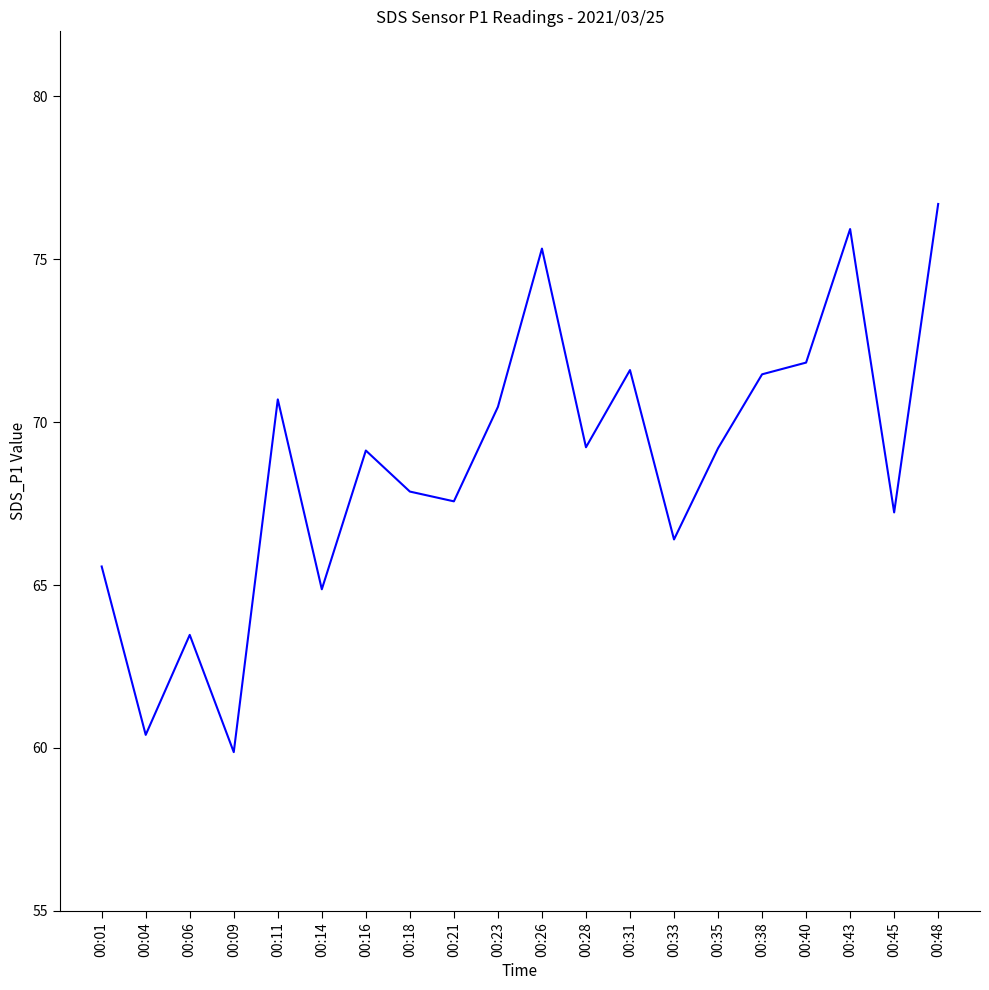

Which label corresponds to the largest value in the chart?

00:48